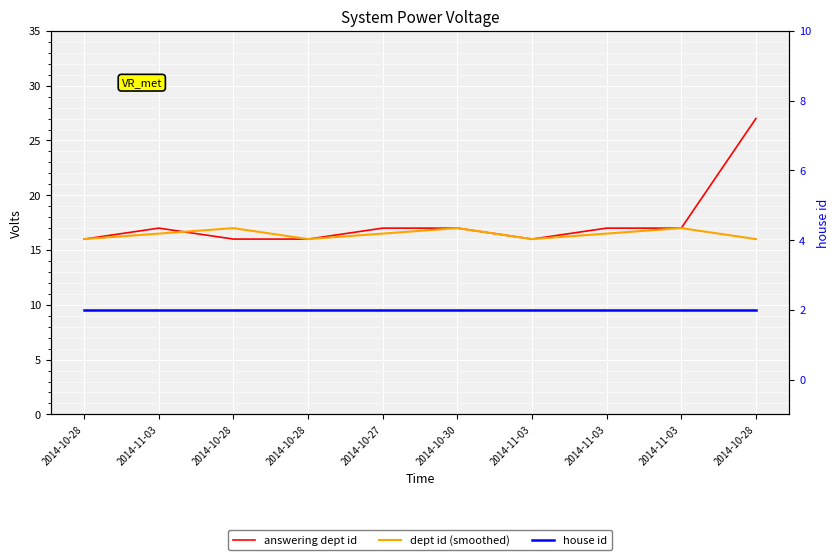

What is the label of the 1st point from the right?

2014-10-28